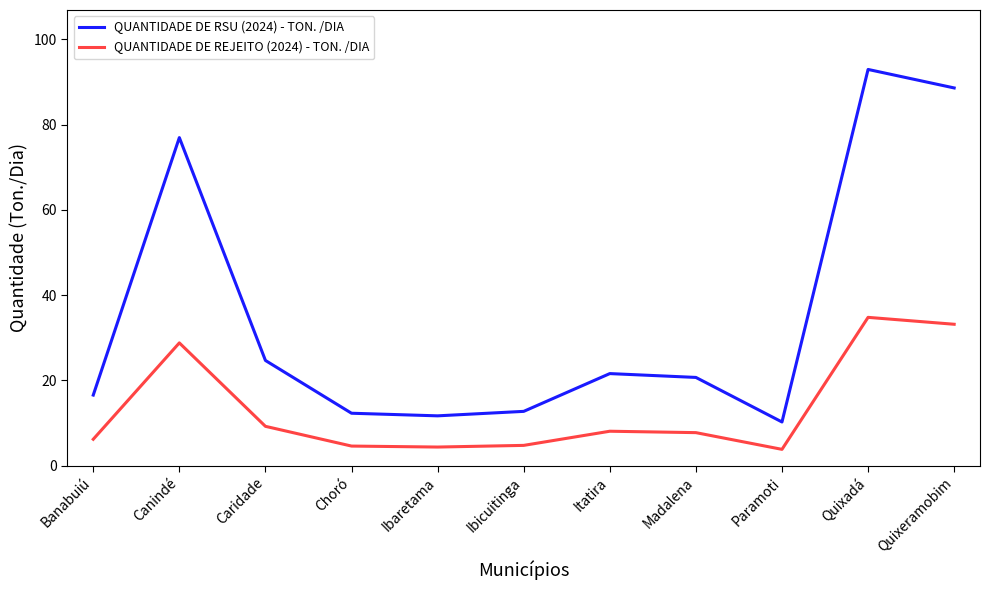

True or false: QUANTIDADE DE RSU (2024) - TON. /DIA and QUANTIDADE DE REJEITO (2024) - TON. /DIA cross at least once.

False